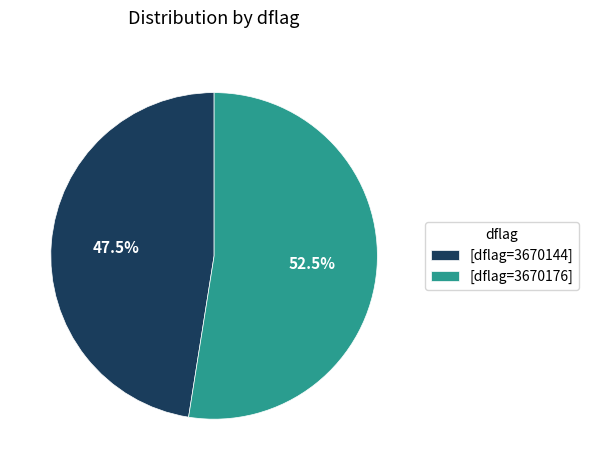

What is the ratio of the value at [dflag=3670144] to the value at [dflag=3670176]?

0.9